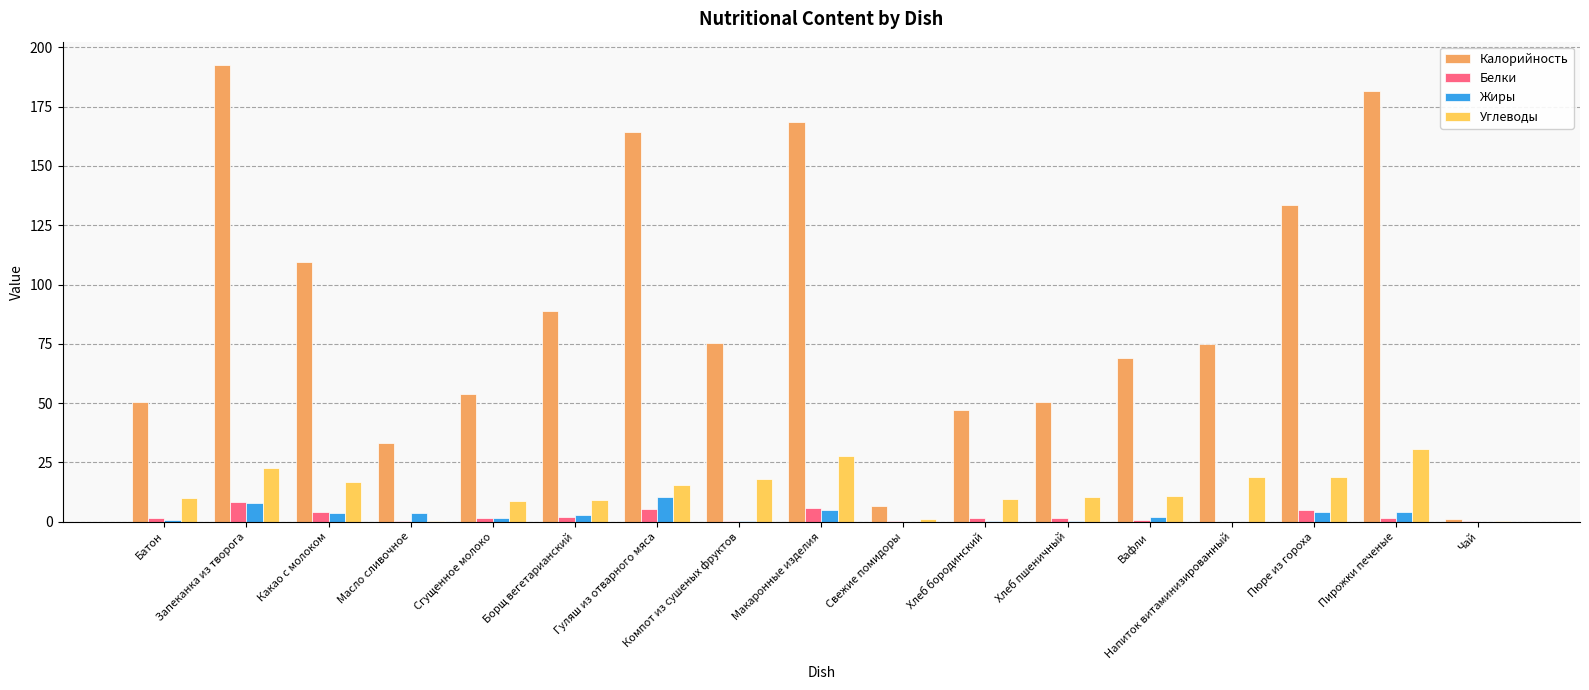

How many categories are shown in the chart?

17